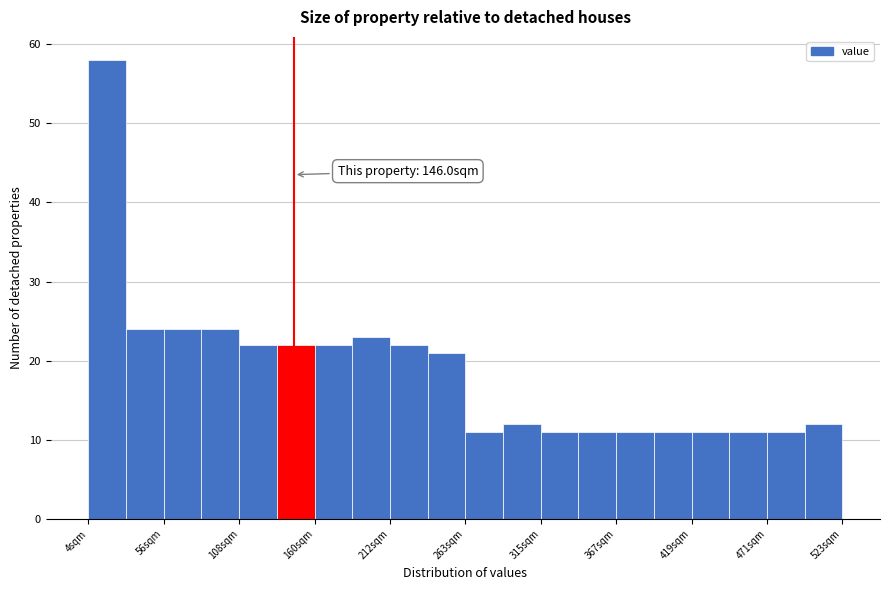

Around what value on the x-axis is the tallest bar? Give the approximate position of its centre, as read against the axis.

20